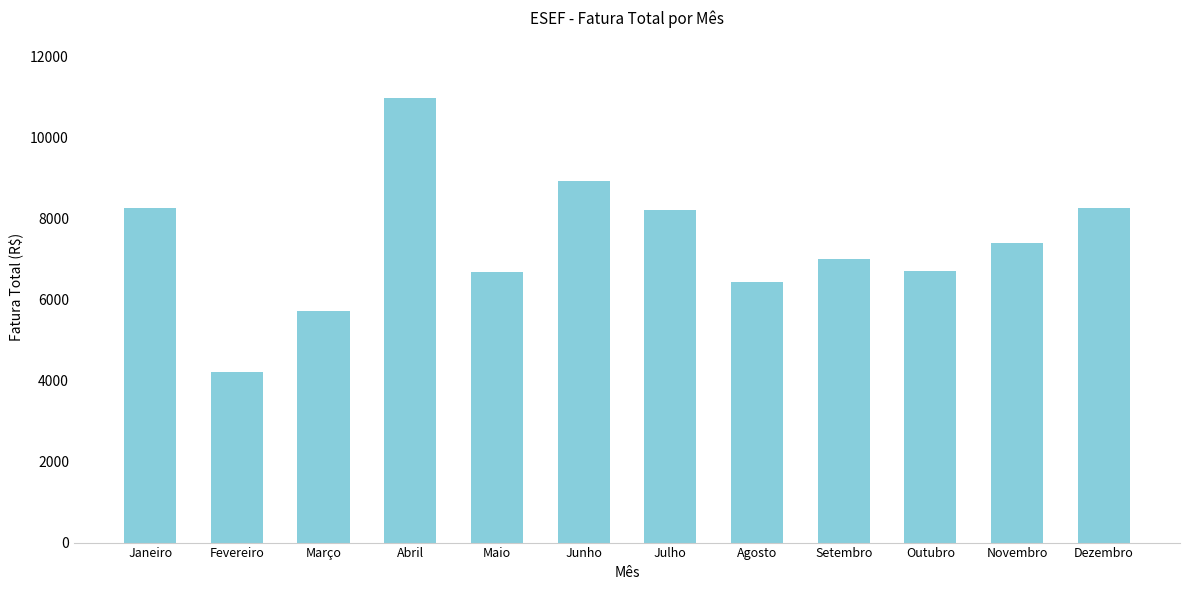

What is the label of the 6th bar from the left?

Junho